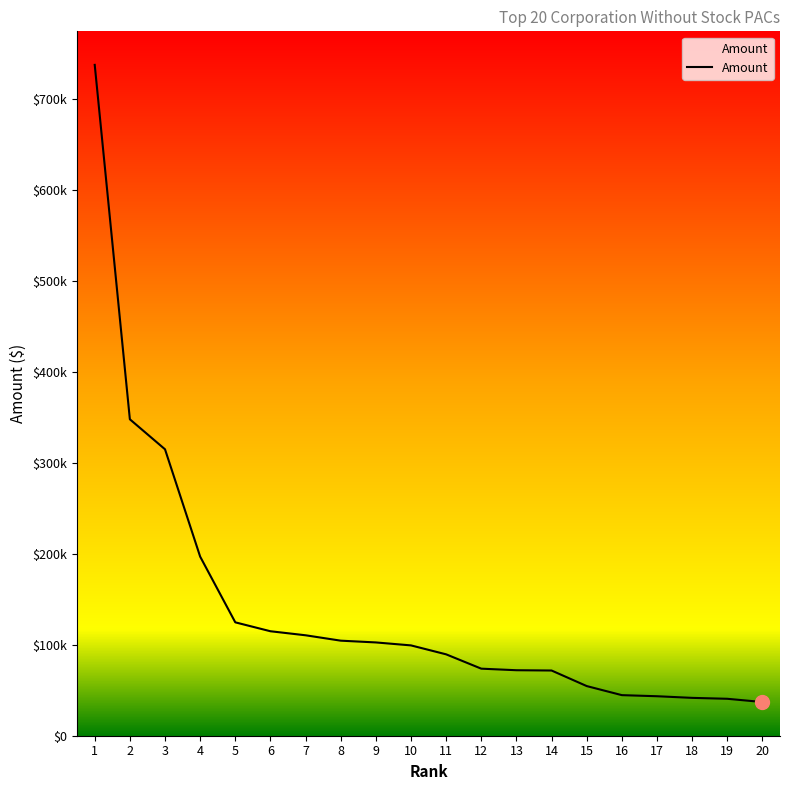

What is the smallest value displayed?

37027.0